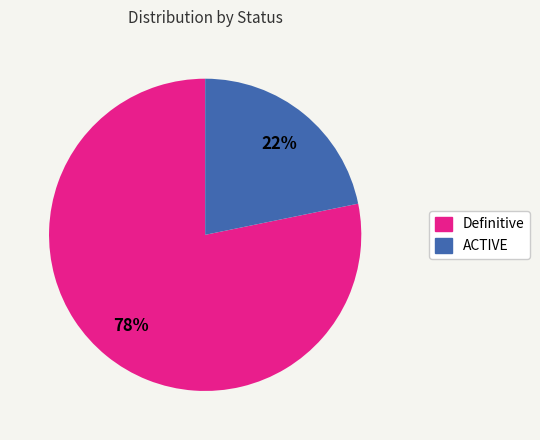

What is the majority slice?

Definitive